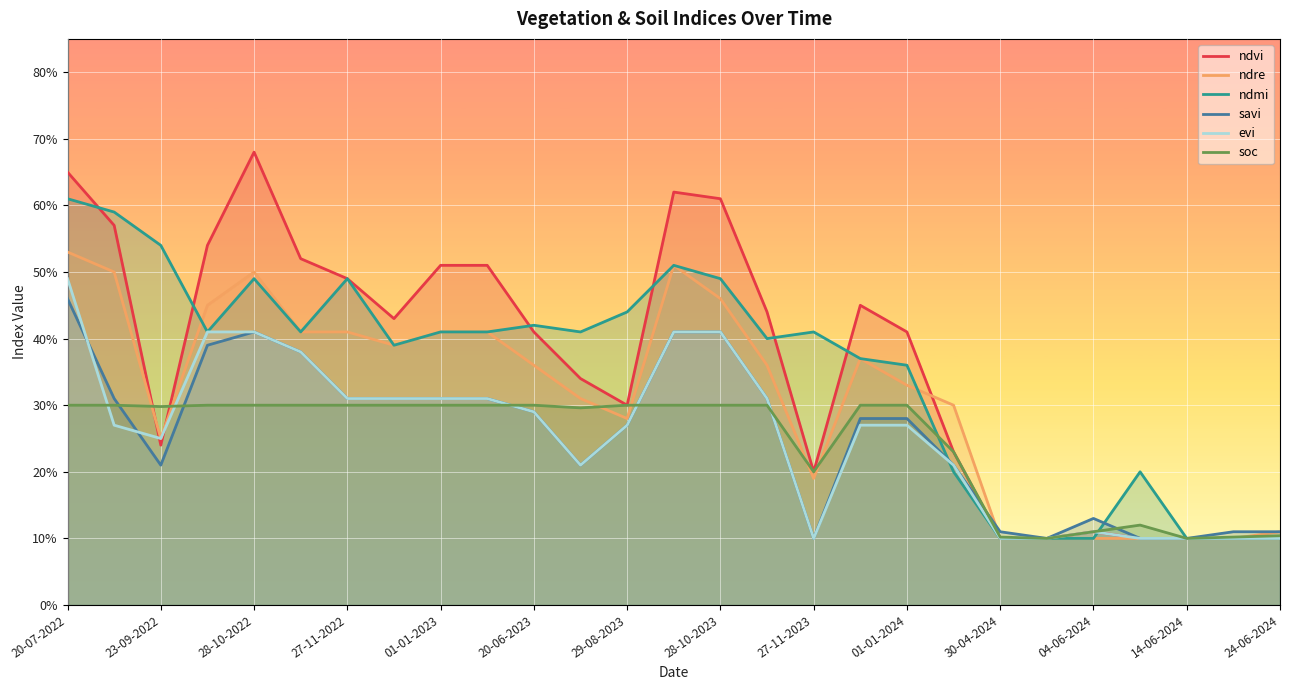

What is the difference between the maximum and minimum values in the ndre series?

0.4